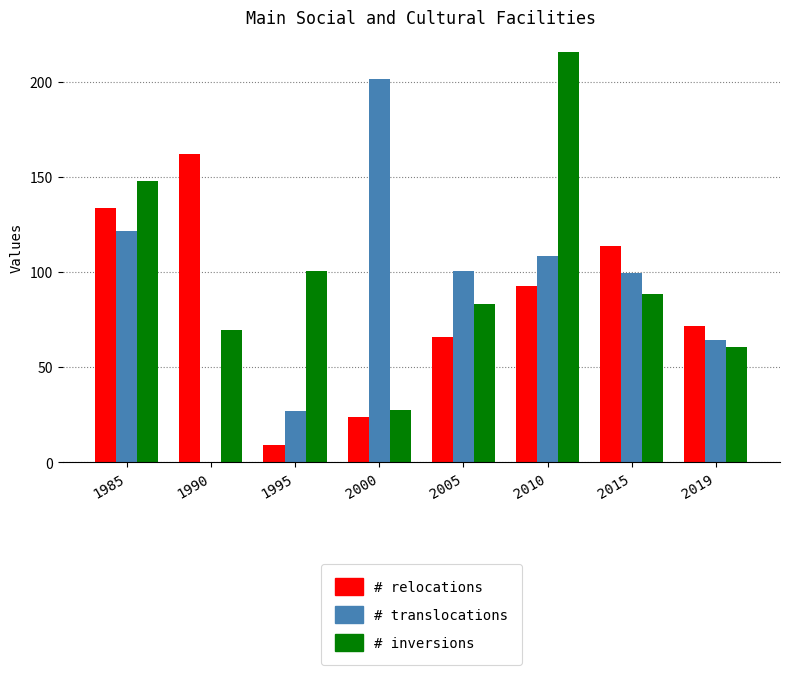

What is the total value across all series at 2019?

197.1